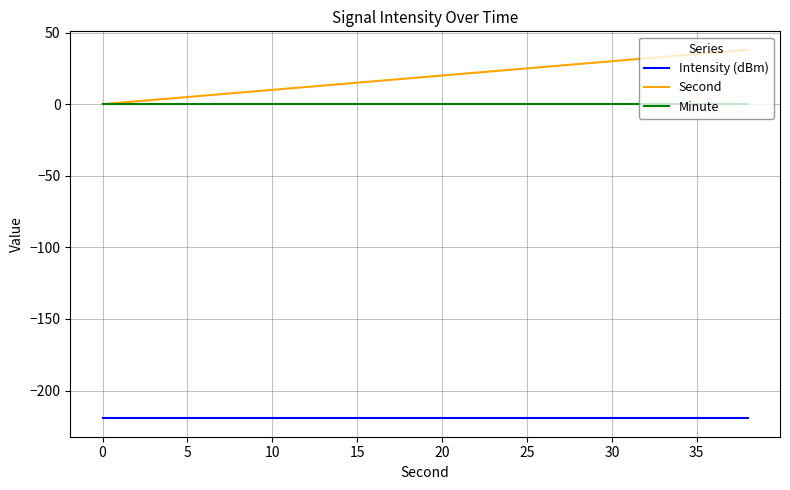

Rank the series by their maximum value, from lowest to highest.

Intensity (dBm), Minute, Second